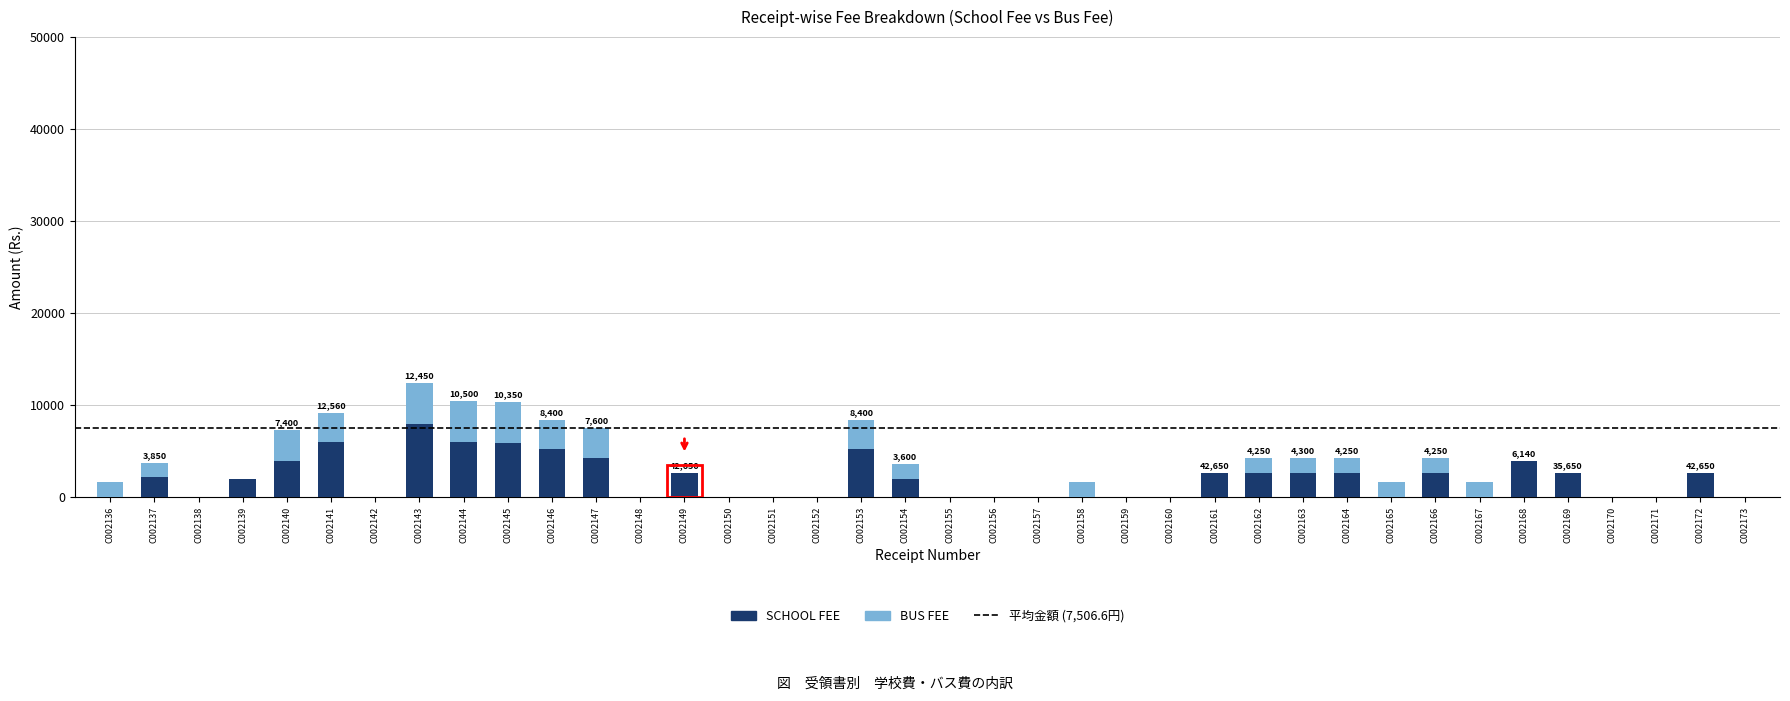

What is the sum of all SCHOOL FEE values?

75600